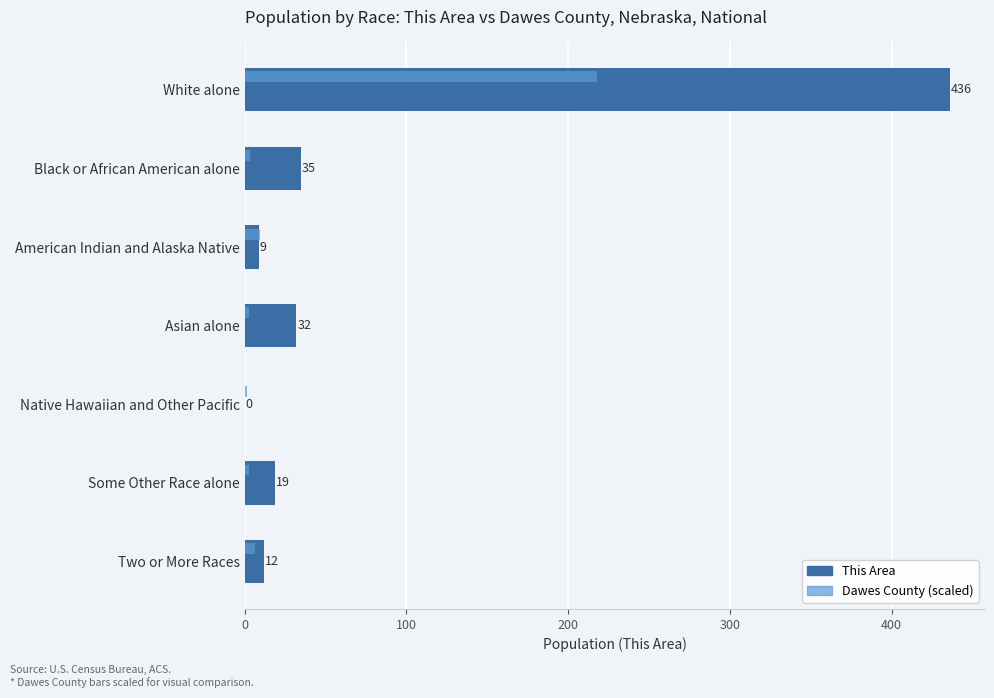

Which series has the widest spread of values?

This Area